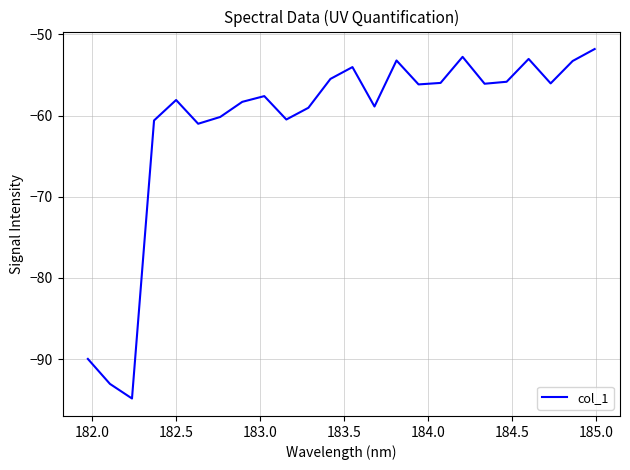

How many lines are shown in the chart?

1